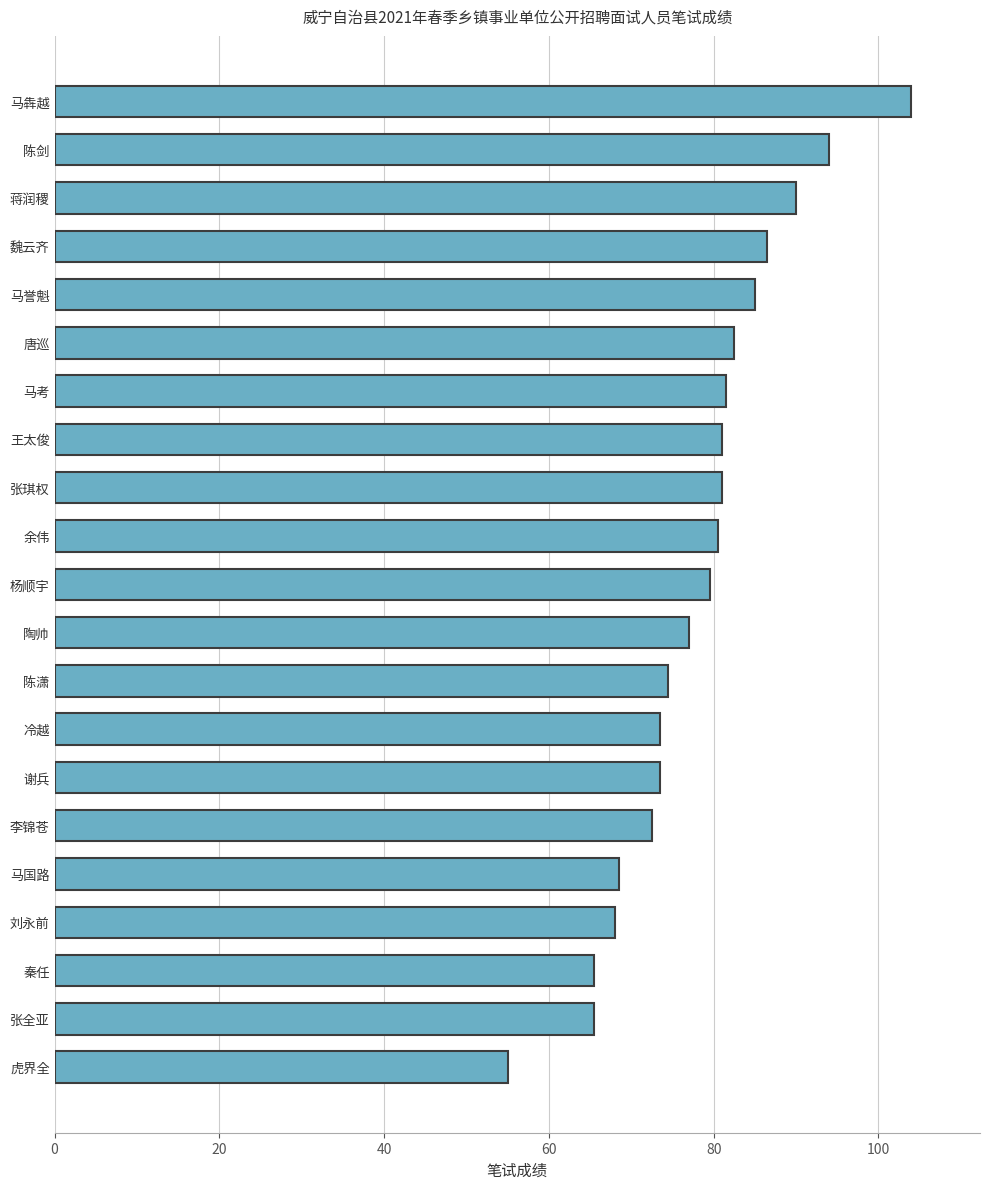

How many bars are there in total?

21